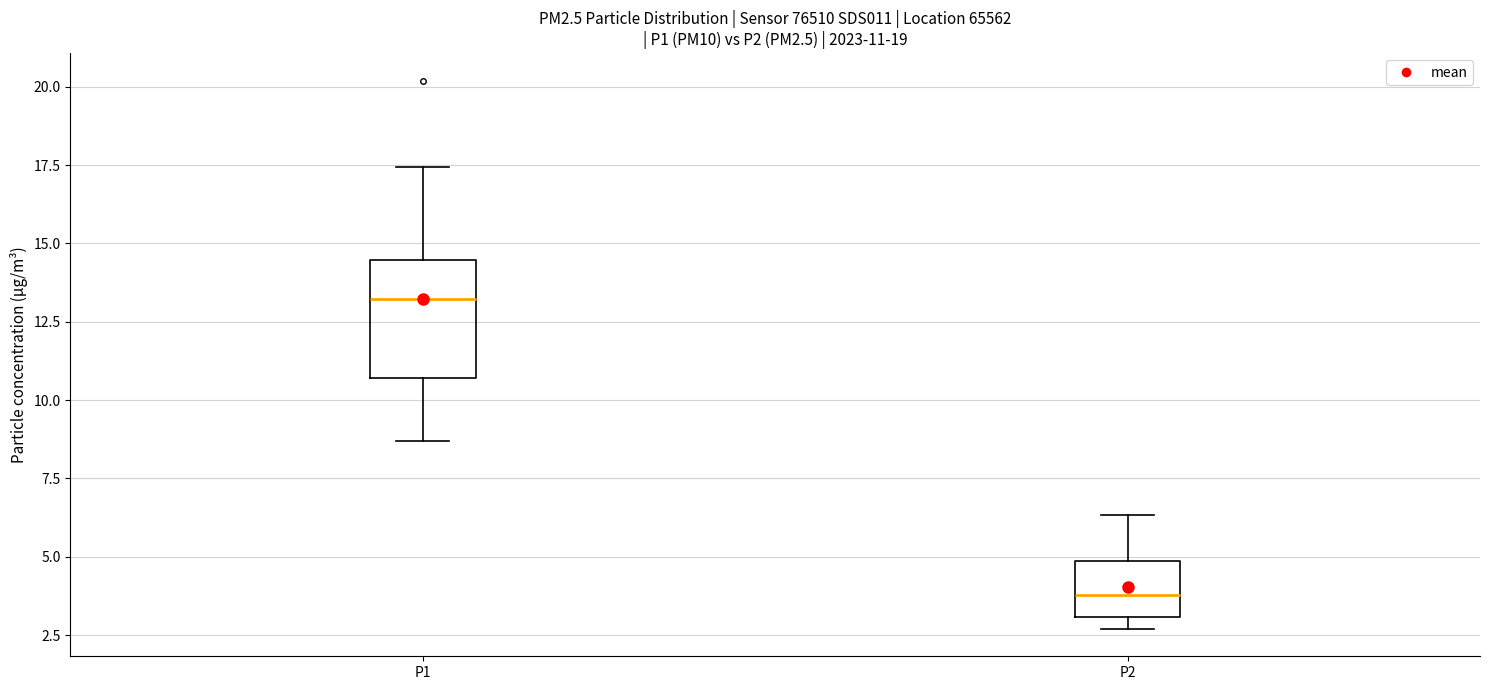

Which box is the tallest, from its lower edge to its upper edge?

P1